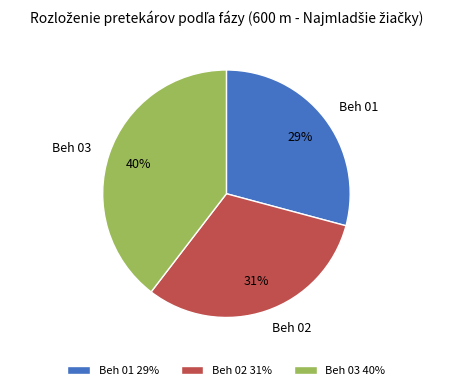

Is the sum of Beh 02 and Beh 03 greater than half?

Yes